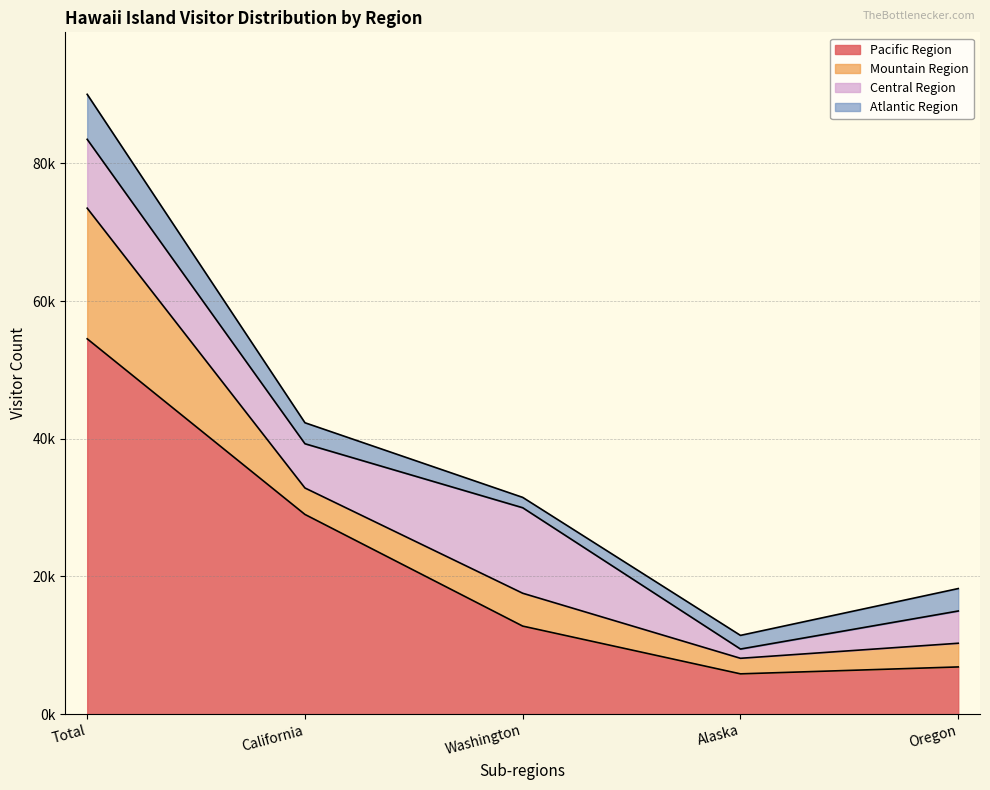

At which category does the chart reach its peak across all series?

Total